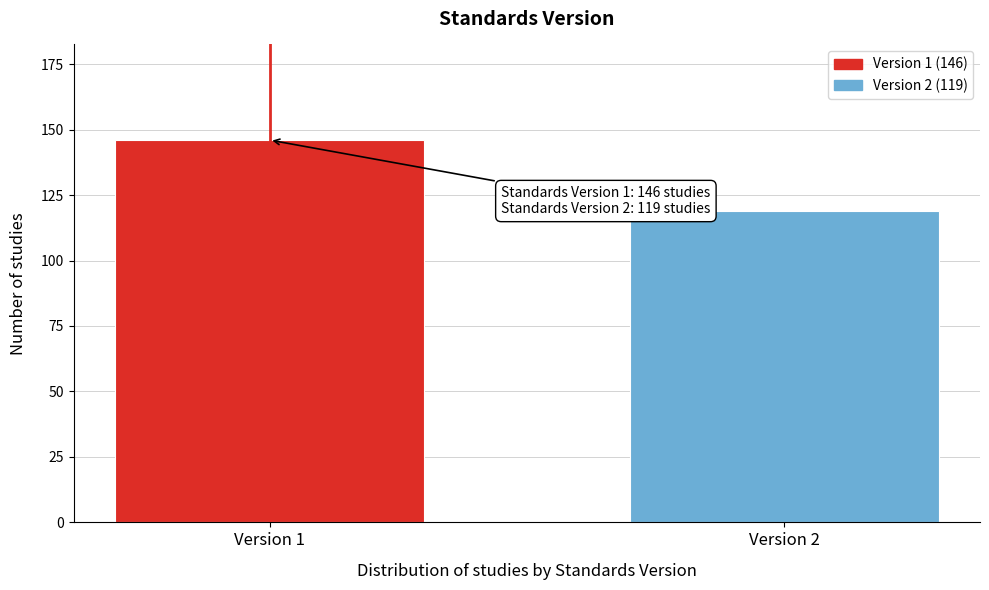

Reading right to left, transcribe all the data shown in this chart.

Version 2=119	Version 1=146